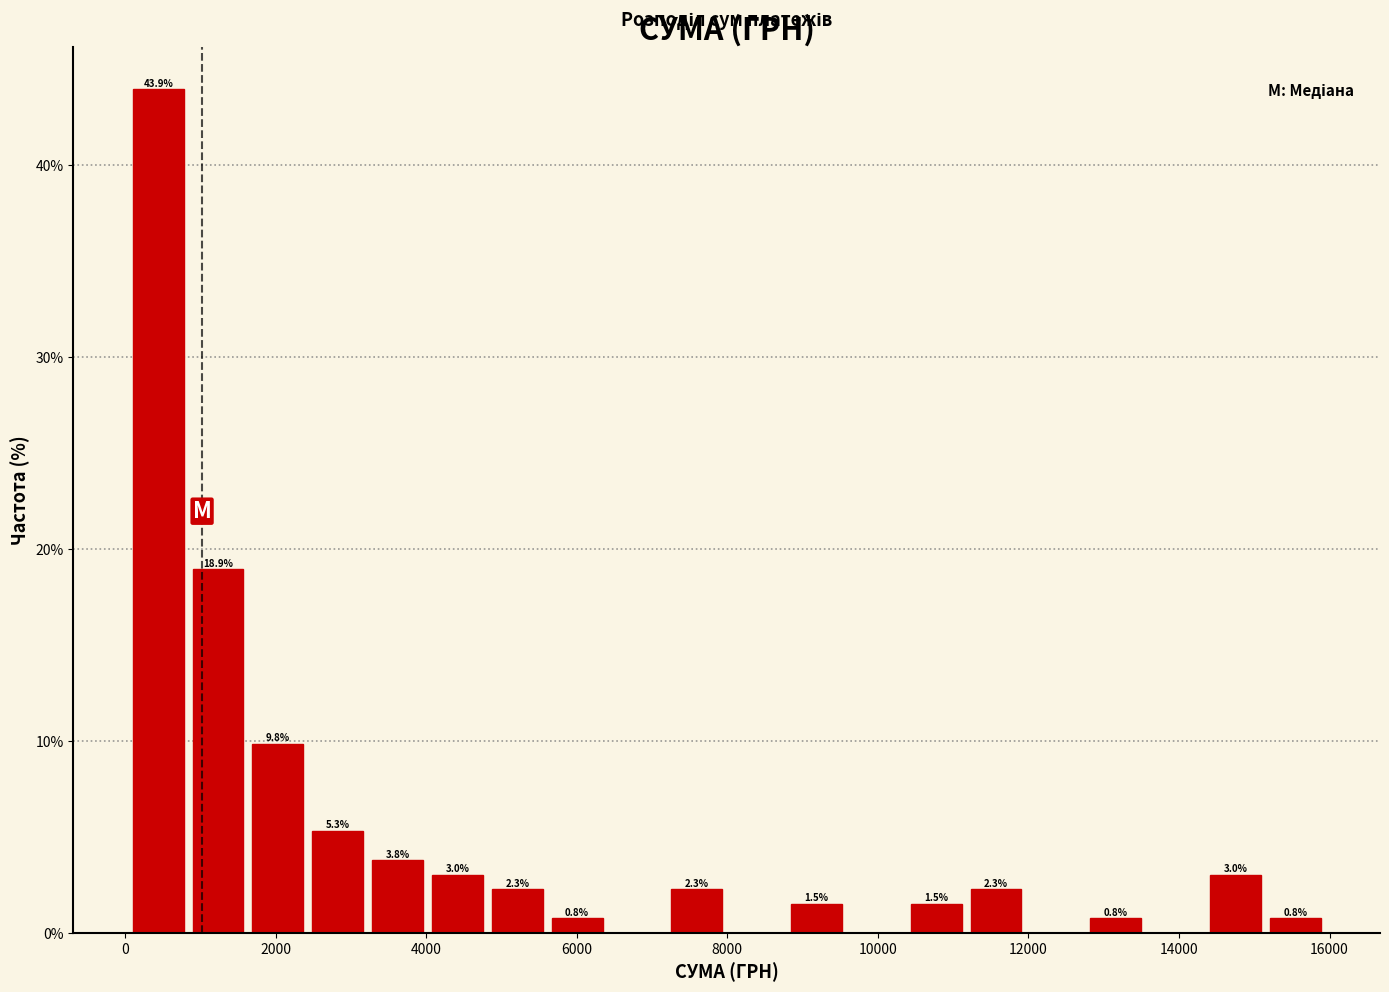

Around what value on the x-axis is the tallest bar? Give the approximate position of its centre, as read against the axis.

400